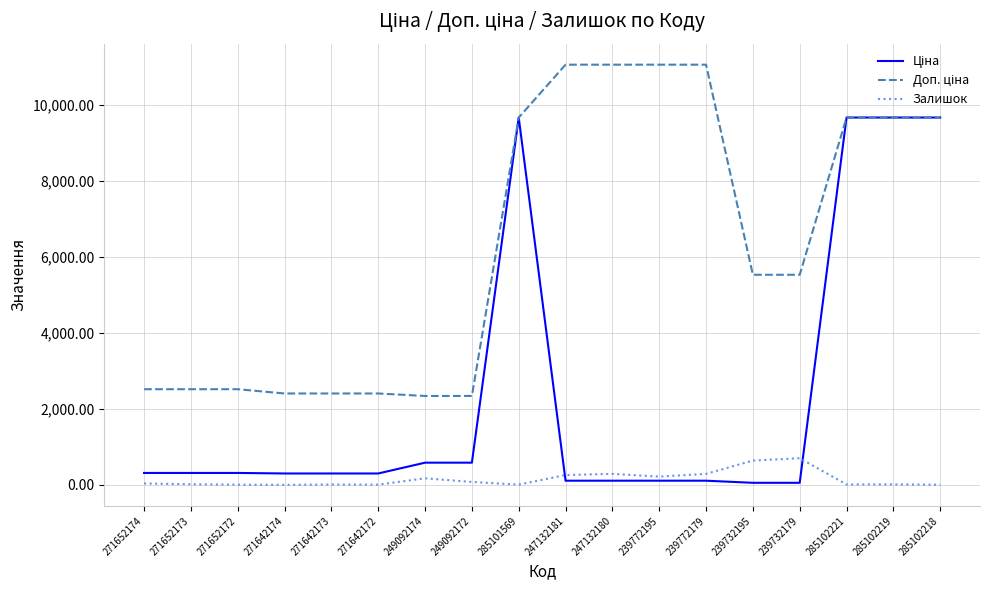

What is the greatest value displayed?

11055.0